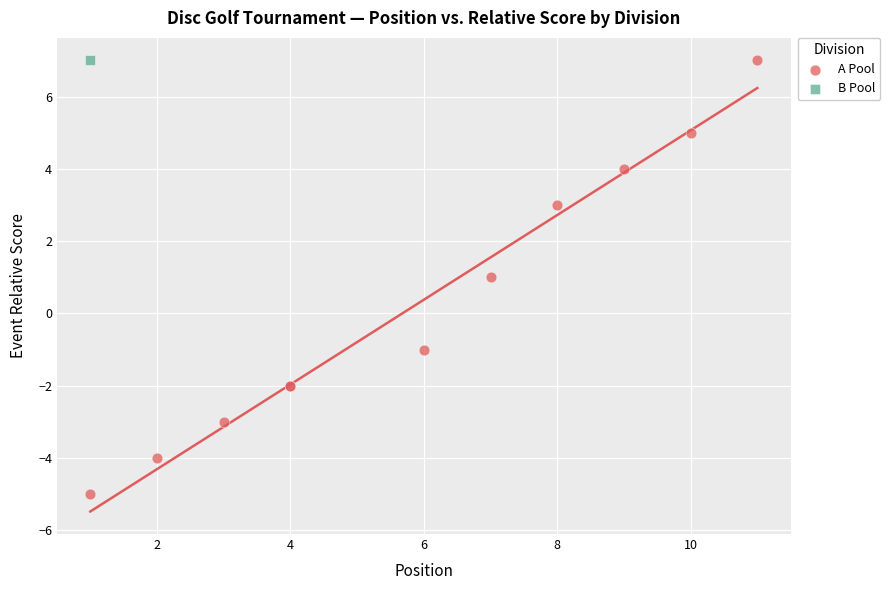

What are all the series names shown in the legend?

A Pool, B Pool